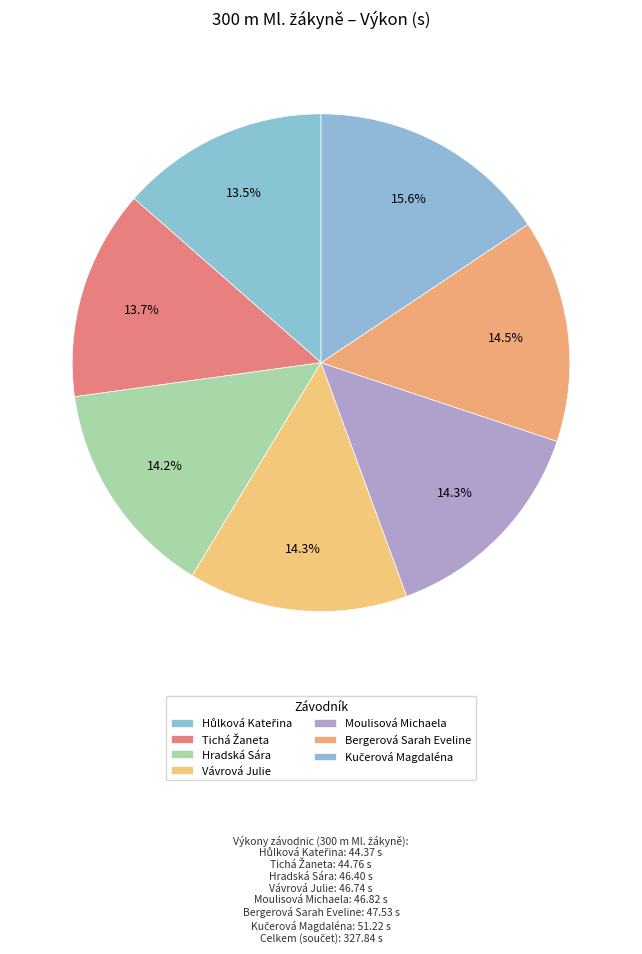

Does Moulisová Michaela represent more than half of the total?

No